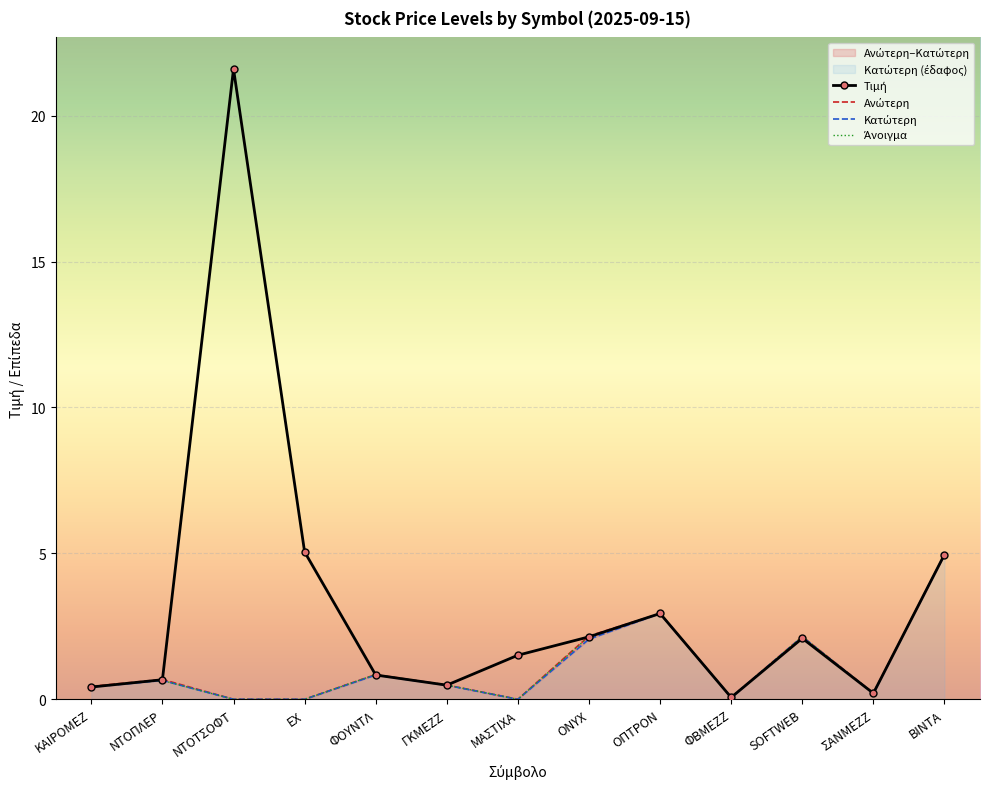

What is the difference between the Κατώτερη values at SOFTWEB and ONYX?

0.1